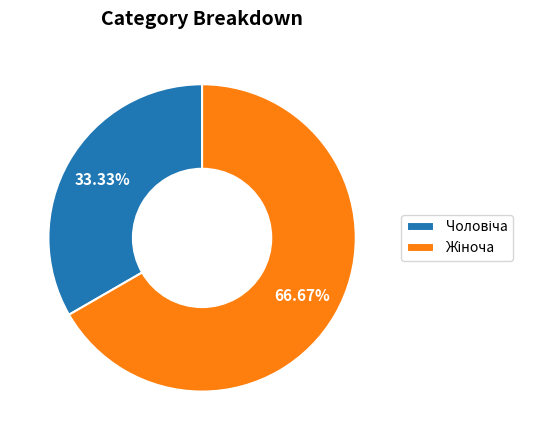

Does any single category account for the majority?

Yes